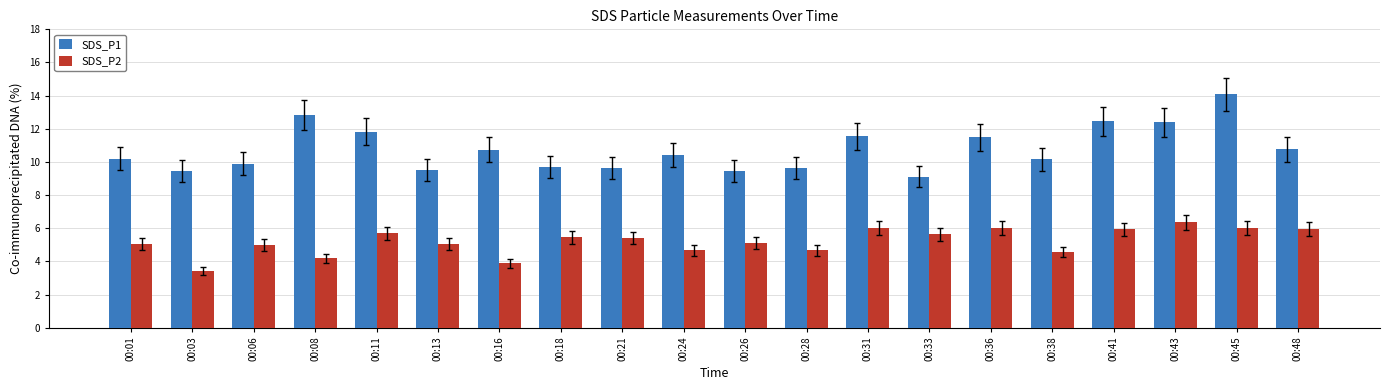

How many groups of bars are there?

20